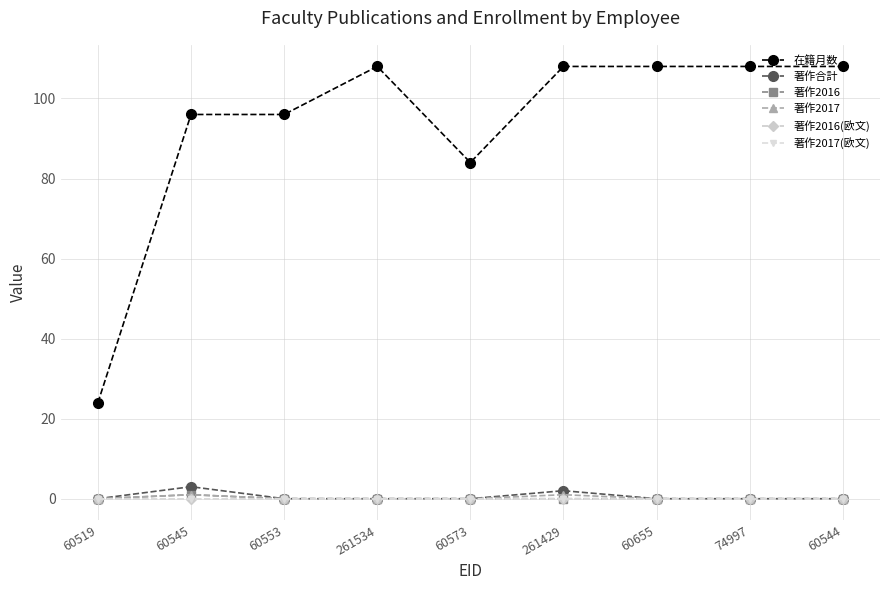

Does the chart have visible grid lines?

Yes